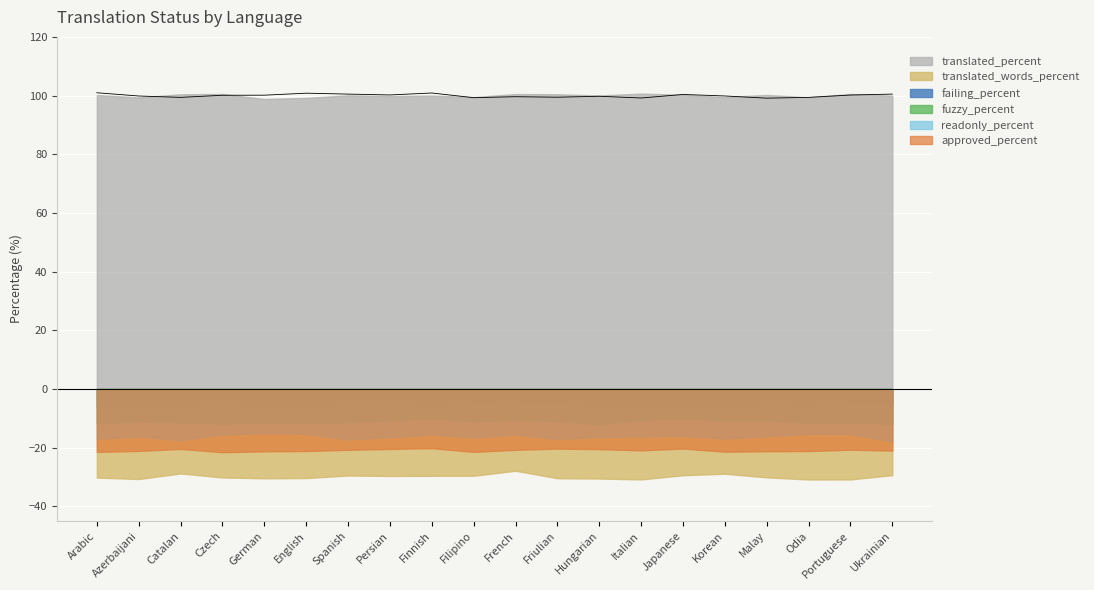

True or false: translated_words_percent and approved_percent intersect in this chart.

False